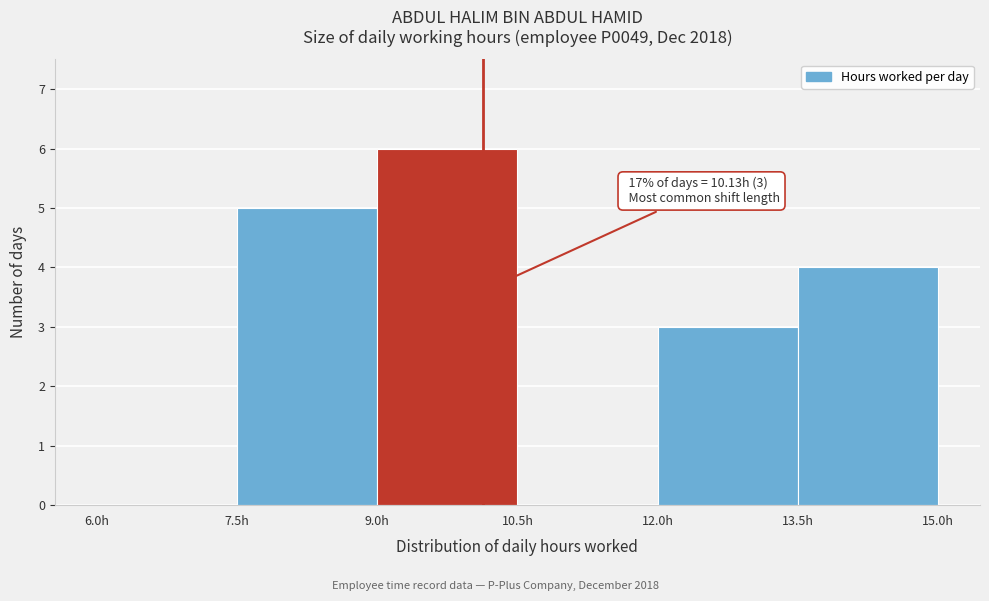

Which range on the x-axis has the tallest bar?

9.0 to 10.5